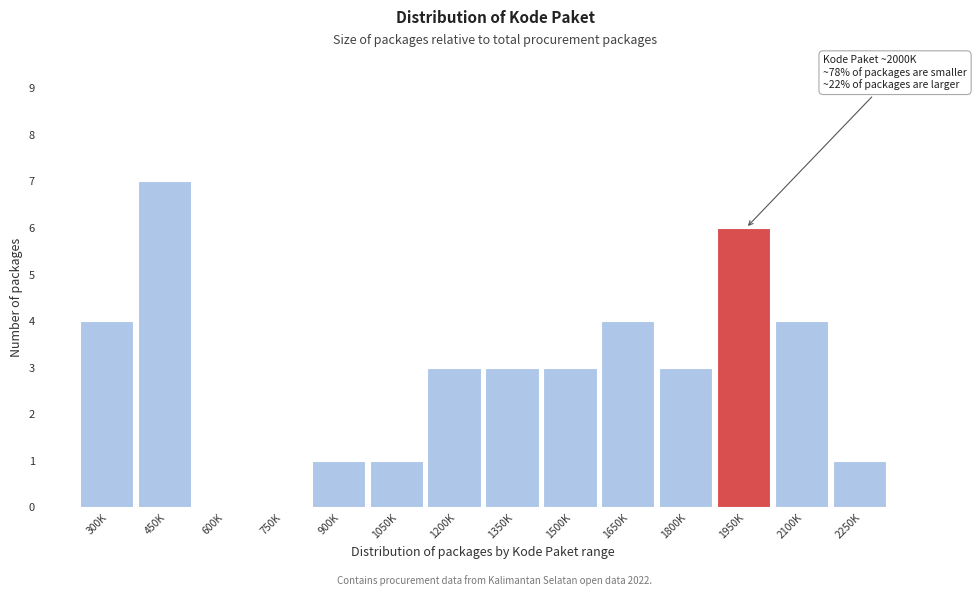

Reading left to right, what are all the values shown in this chart?

300K=4	450K=7	600K=0	750K=0	900K=1	1050K=1	1200K=3	1350K=3	1500K=3	1650K=4	1800K=3	1950K=6	2100K=4	2250K=1